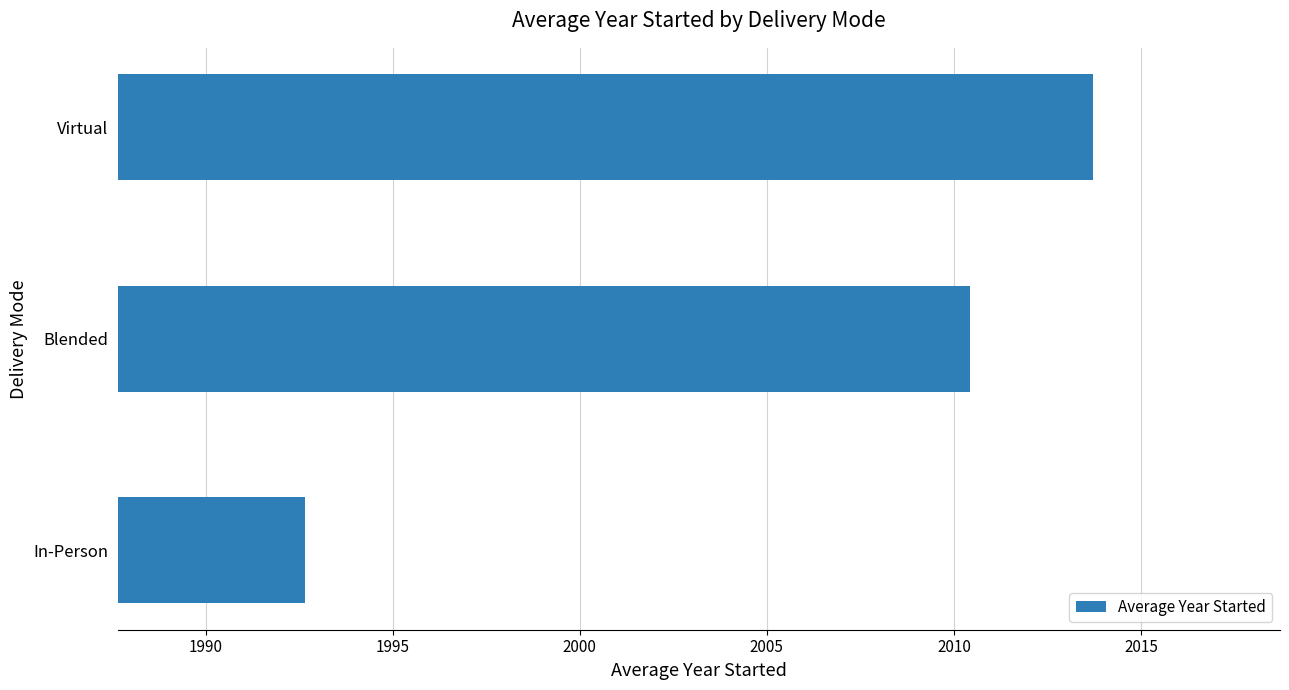

At which category does the chart reach its peak across all series?

Virtual